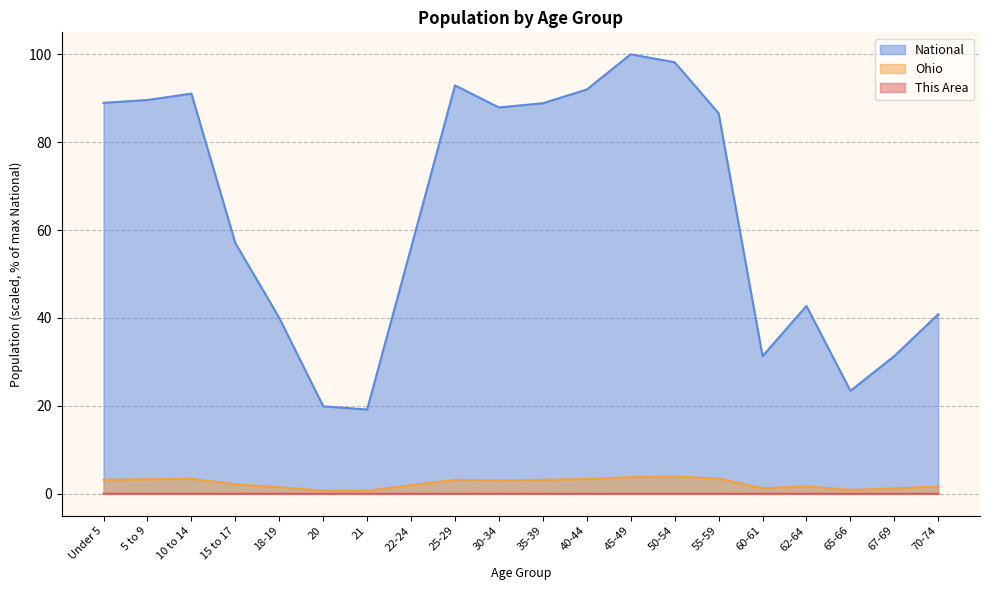

What position from the right is 18-19?

16